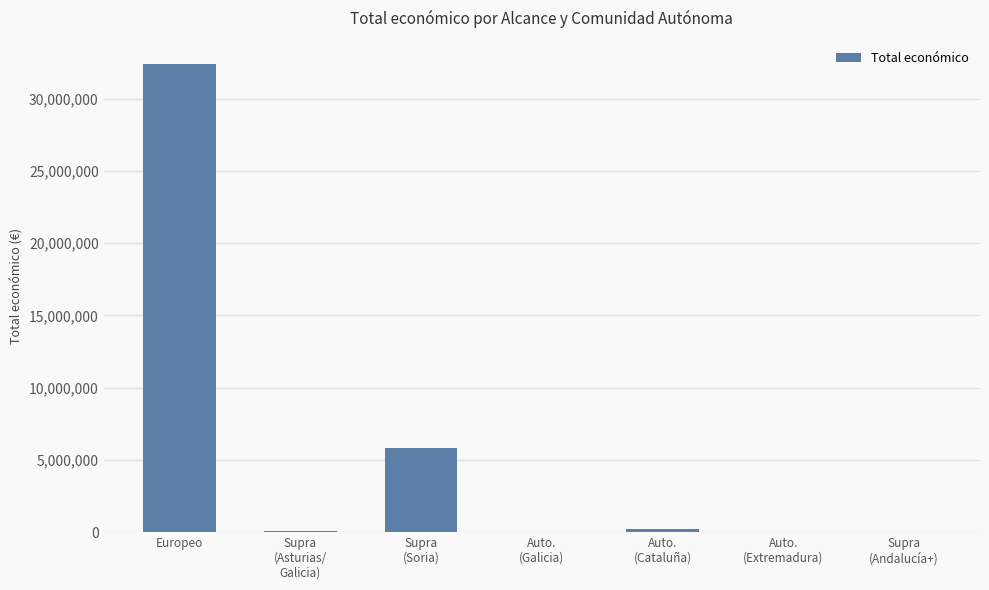

True or false: the data shows 32394255 at Europeo.

True